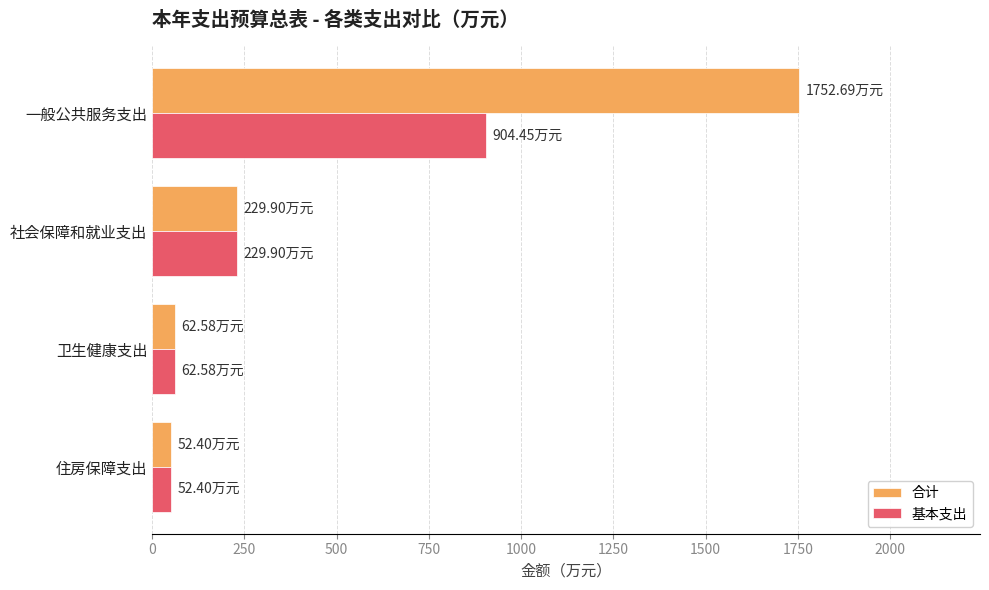

What is the total value across all series at 住房保障支出?

104.8